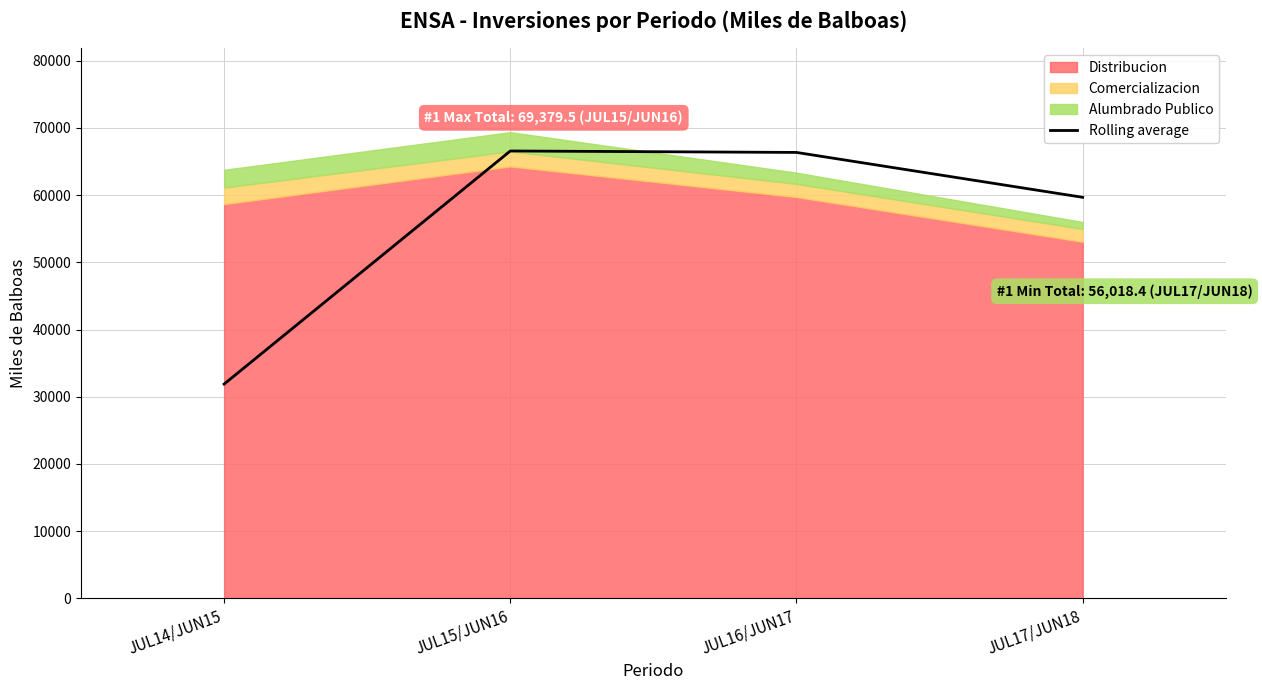

At which label does the data first exceed 66364?

JUL15/JUN16